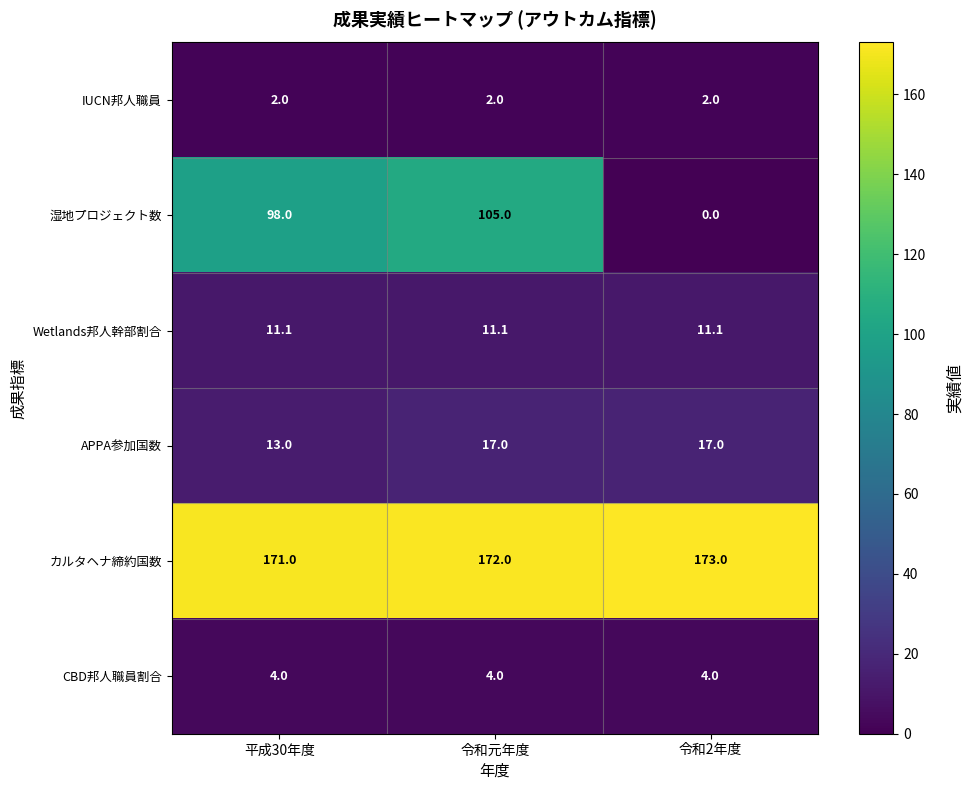

The value of IUCN邦人職員 at 令和2年度 is 2.8. True or false?

False